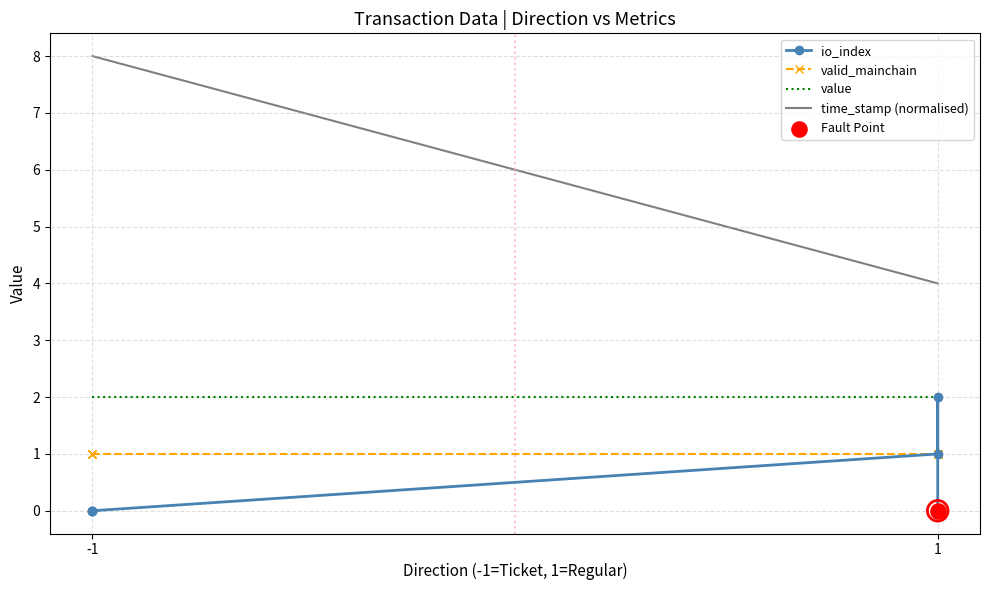

At which category is the sum across all series the highest?

-1